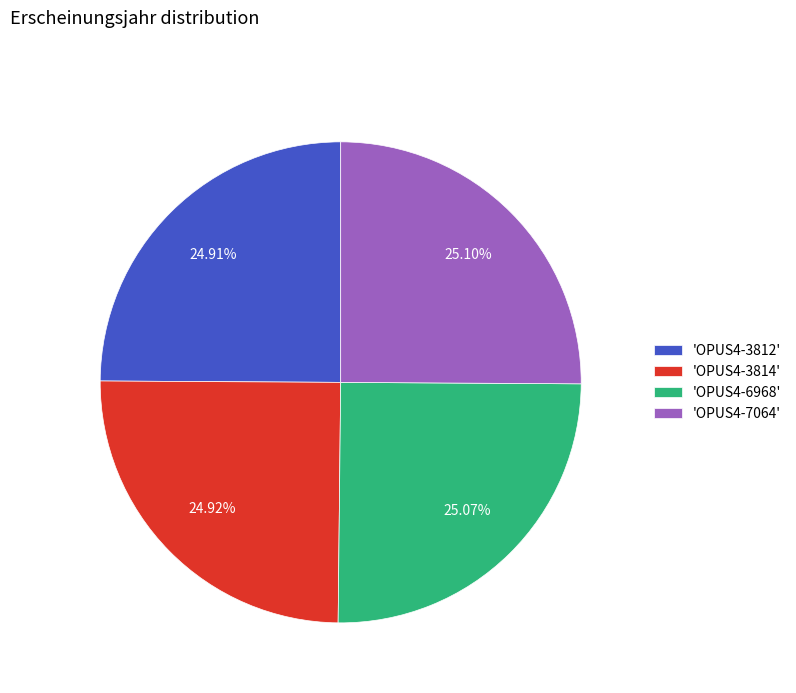

Does 'OPUS4-7064' account for over 50% of the chart?

No